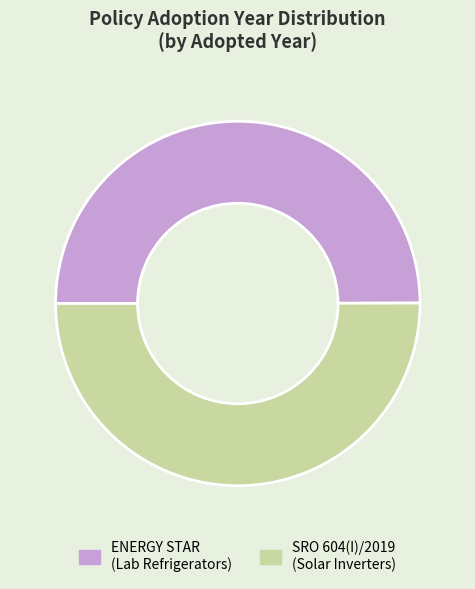

Approximately how many times larger is the value at ENERGY STAR (Lab Refrigerators) compared to SRO 604(I)/2019 (Solar Inverters)?

1.0